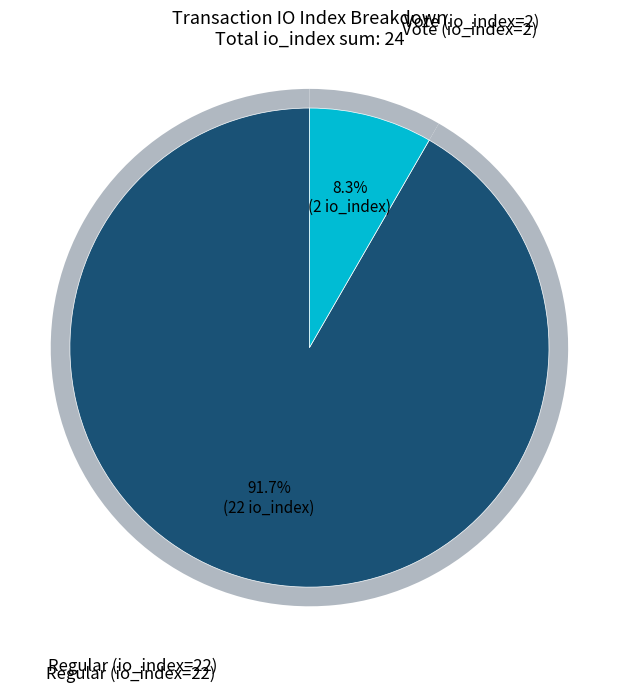

What percentage do Regular (io_index=22) and Vote (io_index=2) together represent?

100.0%